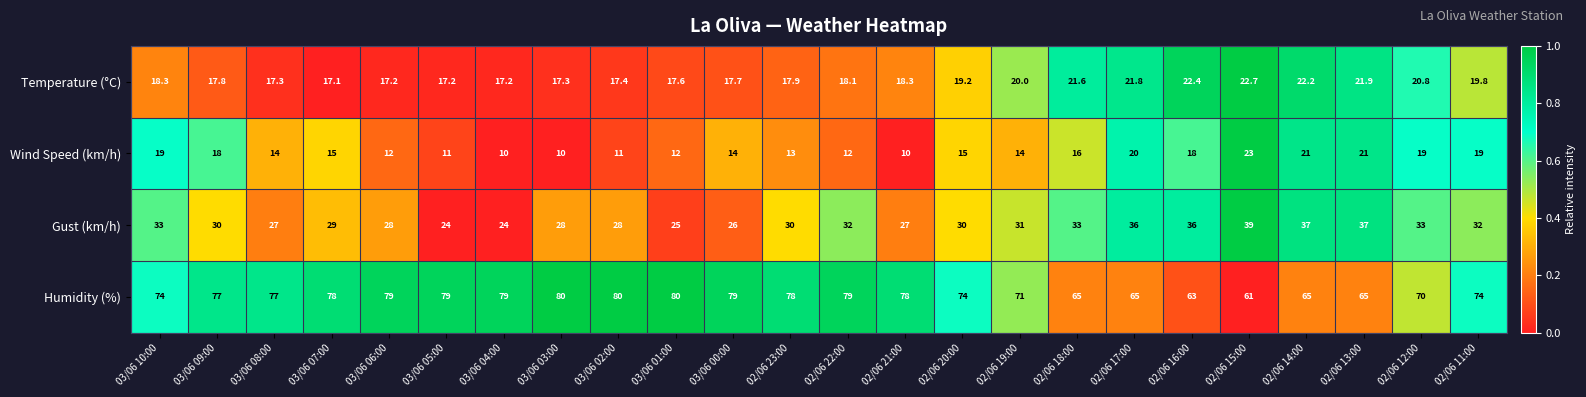

Which category has the highest value in the Temperature (°C) series?

02/06 15:00